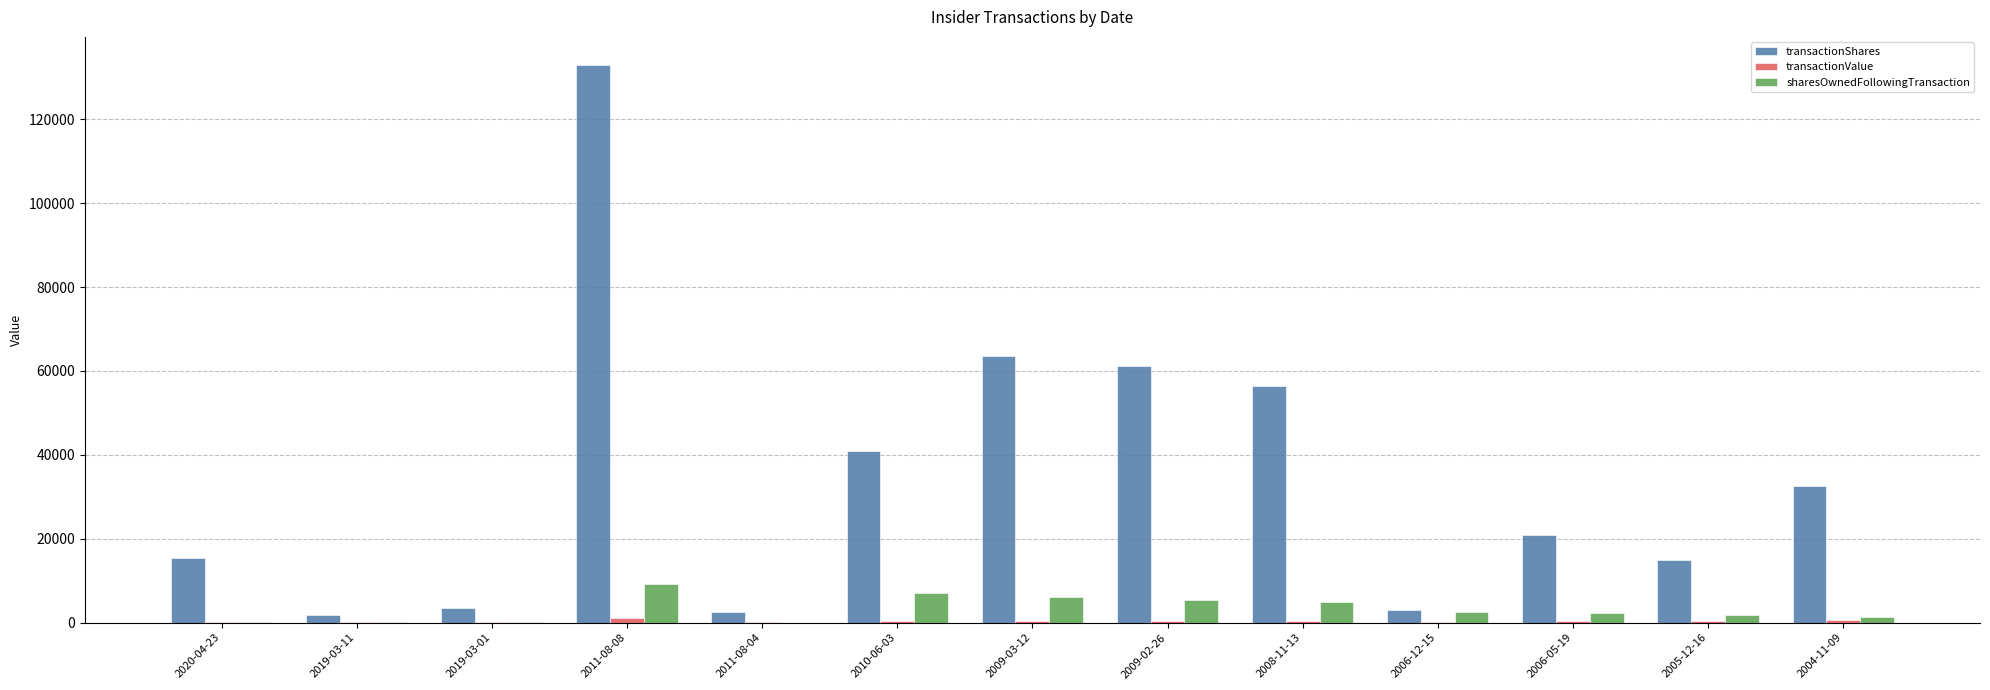

Where is transactionShares nearest to the value 67450?

2009-03-12